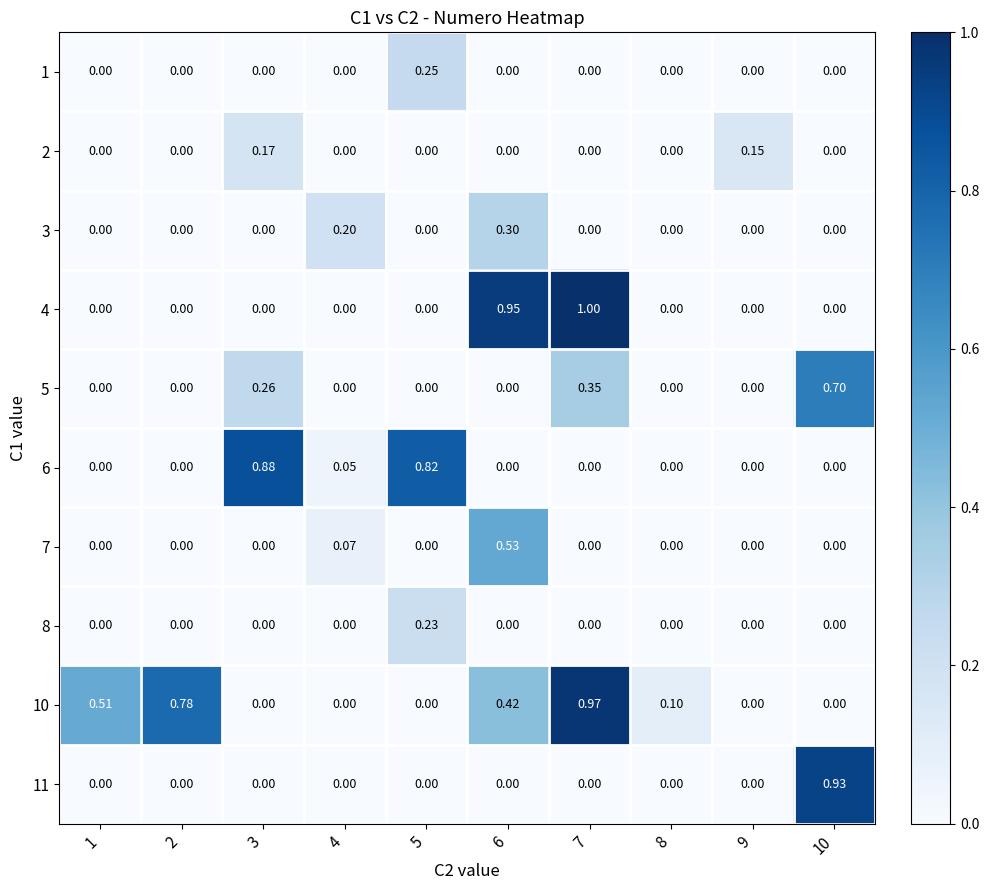

What is the total value across all series at 9?

0.1